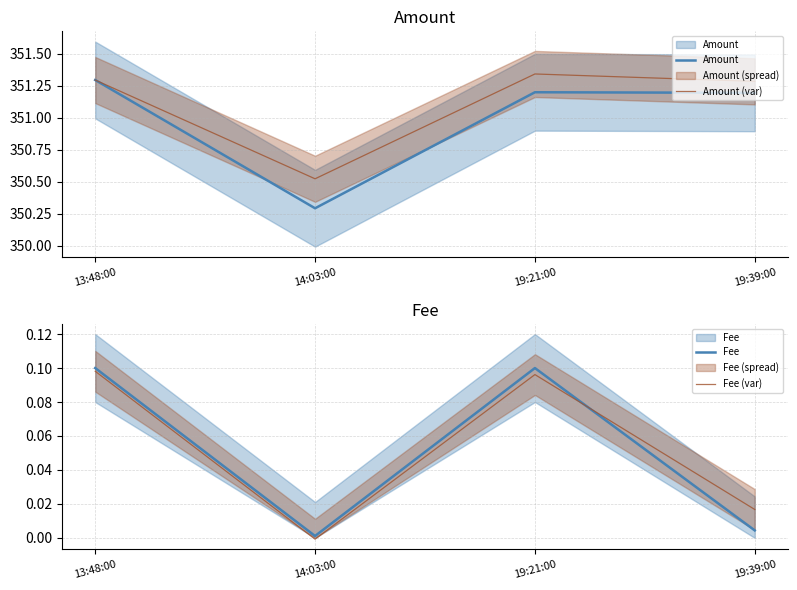

Which series has the widest spread of values?

Amount